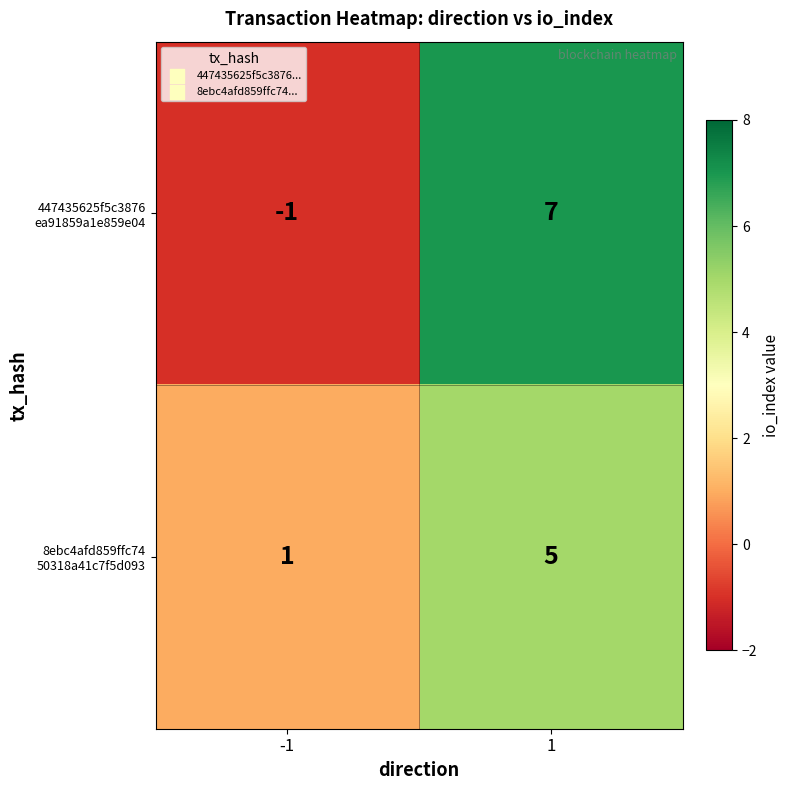

What is the total value across all series at 1?

12